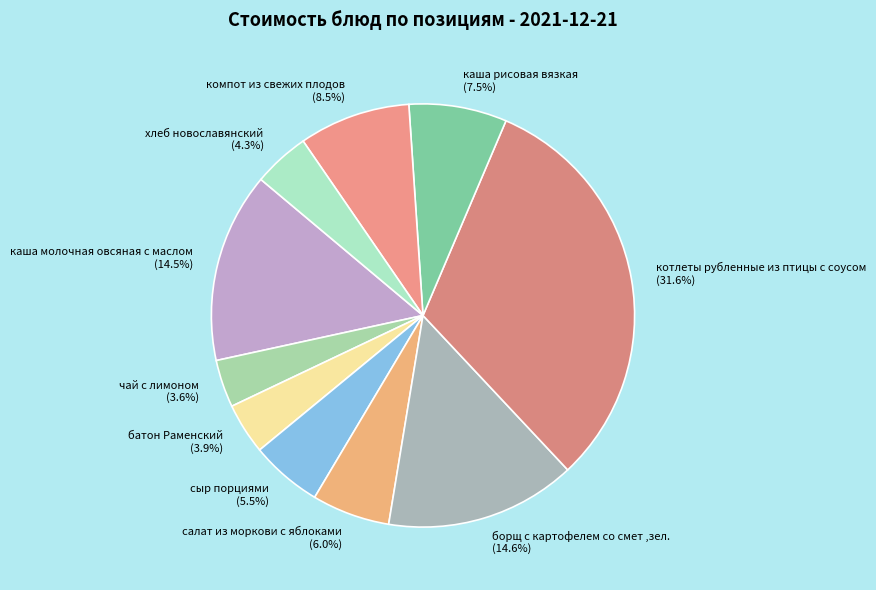

What is the ratio of the value at чай с лимоном to the value at салат из моркови с яблоками?

0.6